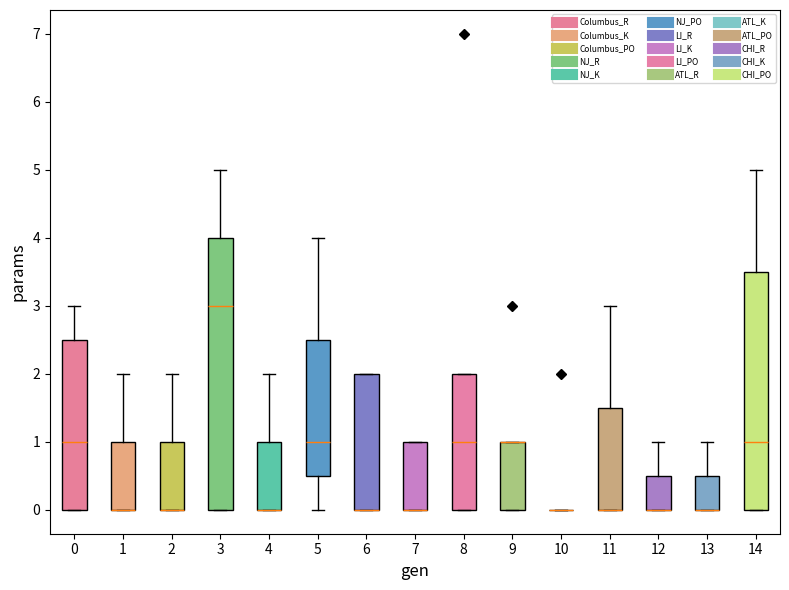

Which box is the tallest, from its lower edge to its upper edge?

3